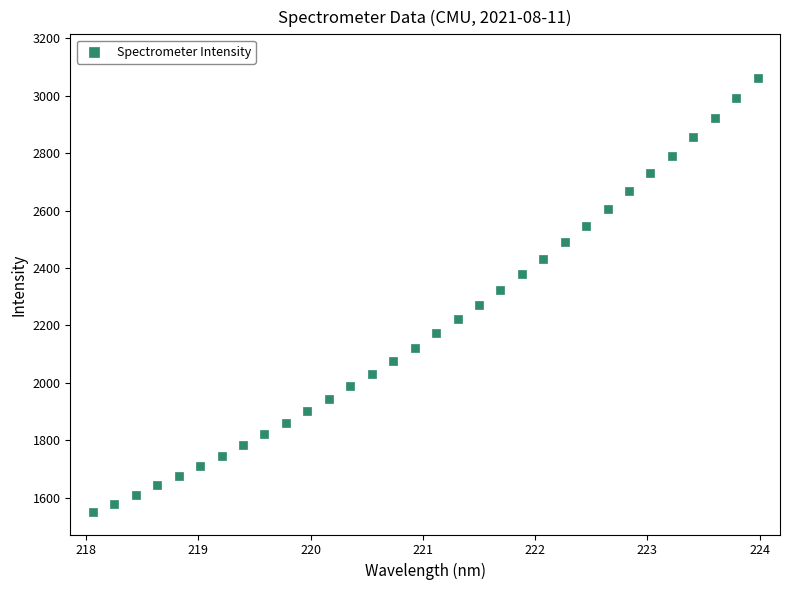

What is the range of Y values (max minus min)?

1512.4